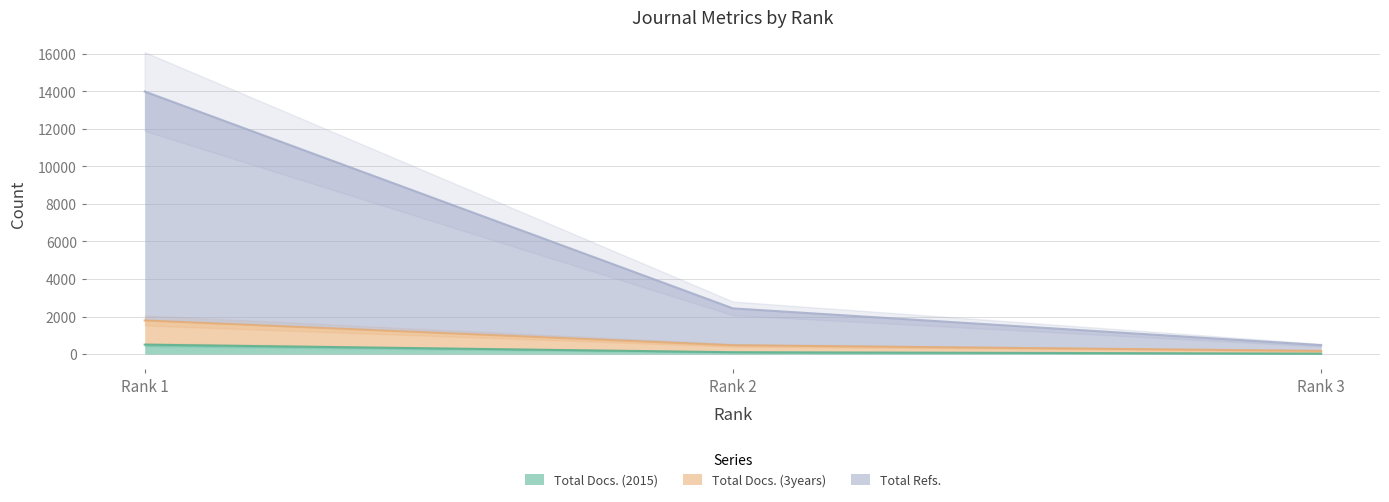

Between Rank 3 and Rank 1, which is larger?

Rank 1